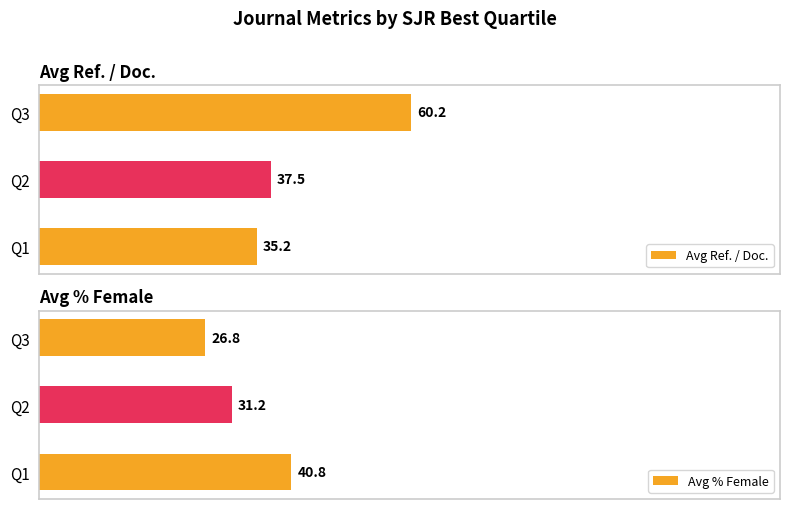

At which label does Avg Ref. / Doc. reach its minimum?

Q1